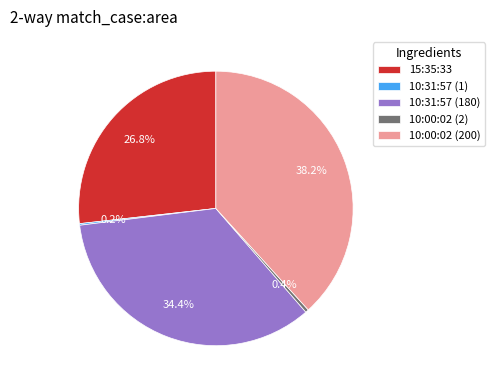

Between 10:31:57 (180) and 10:00:02 (200), which is larger?

10:00:02 (200)